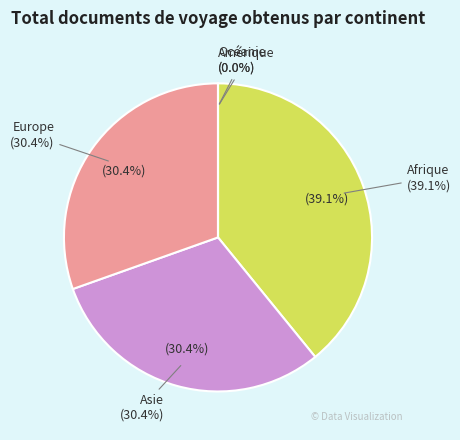

Does Afrique account for over 50% of the chart?

No